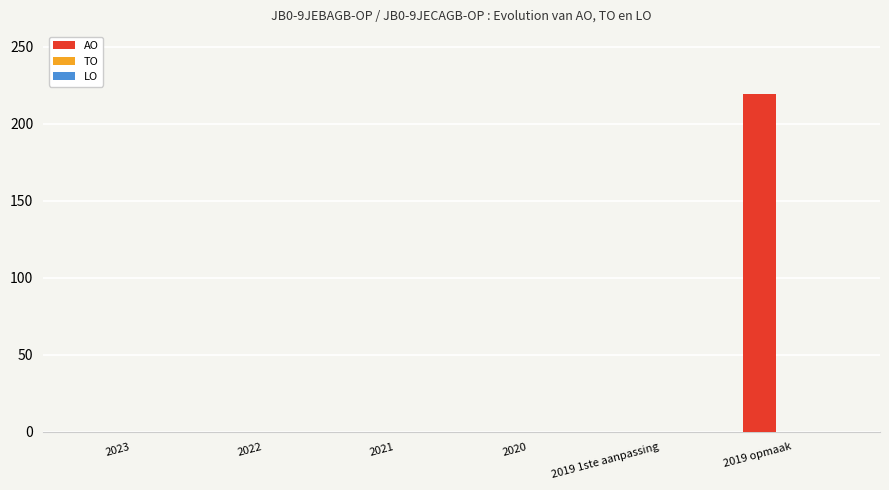

Reading right to left, transcribe all the data shown in this chart.

2019 opmaak=219	2019 1ste aanpassing=0	2020=0	2021=0	2022=0	2023=0